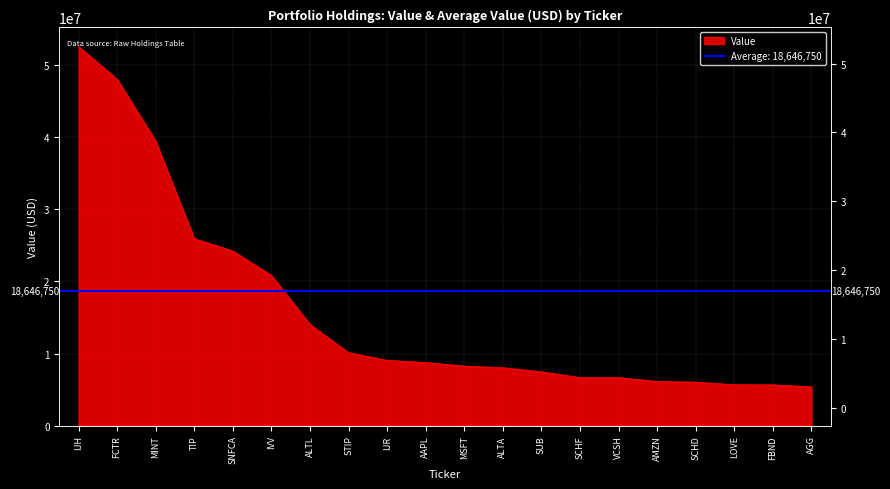

Reading left to right, list all the values displayed in this chart.

IJH=52608000	FCTR=48057000	MINT=39459000	TIP=25938000	SNFCA=24234000	IVV=20827000	ALTL=14032000	STIP=10123000	IJR=9058000	AAPL=8752000	MSFT=8264000	ALTA=8030000	SUB=7469000	SCHF=6669000	VCSH=6662000	AMZN=6125000	SCHD=6030000	LOVE=5668000	FBND=5660000	AGG=5369000